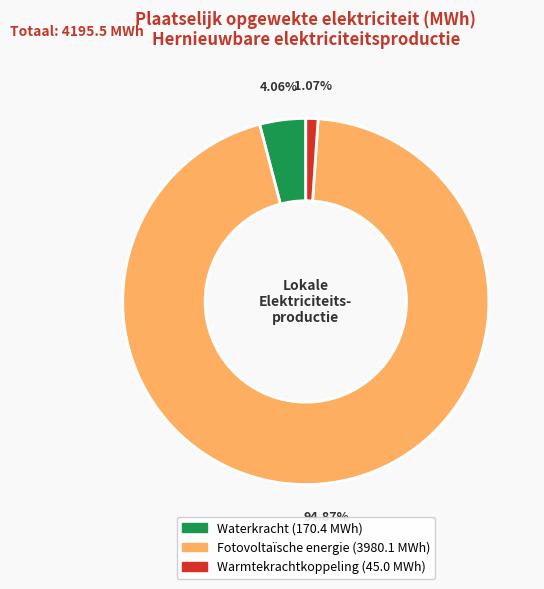

Is it true that Fotovoltaïsche energie is 95% of the pie?

True